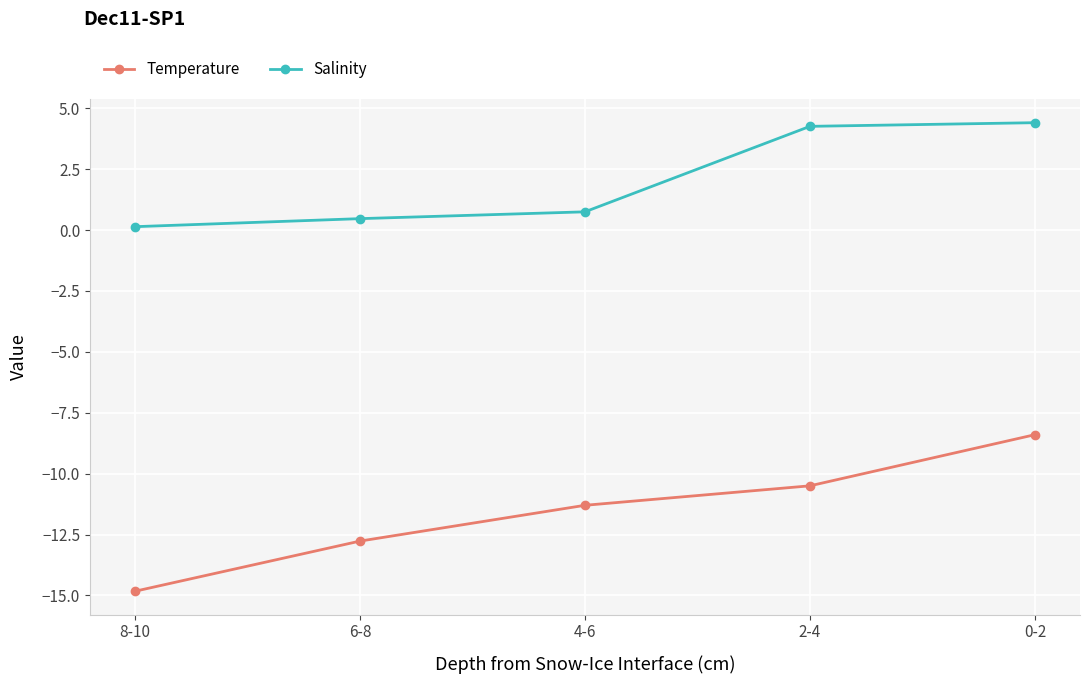

Reading left to right, extract all data points from this chart.

Temperature: -14.8	-12.8	-11.3	-10.5	-8.4
Salinity: 0.1	0.5	0.8	4.3	4.4